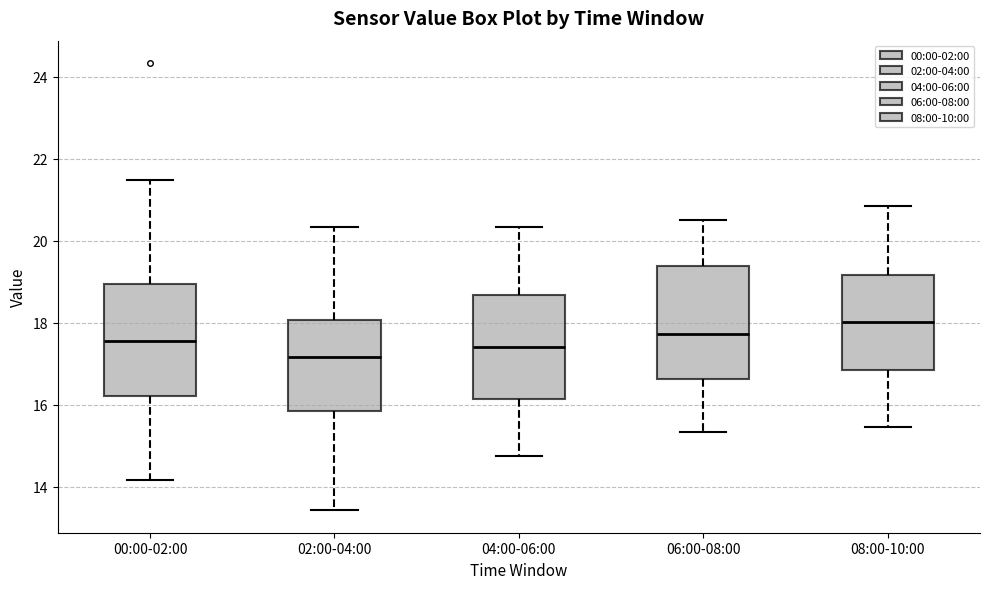

Which box's median line is the highest?

08:00-10:00